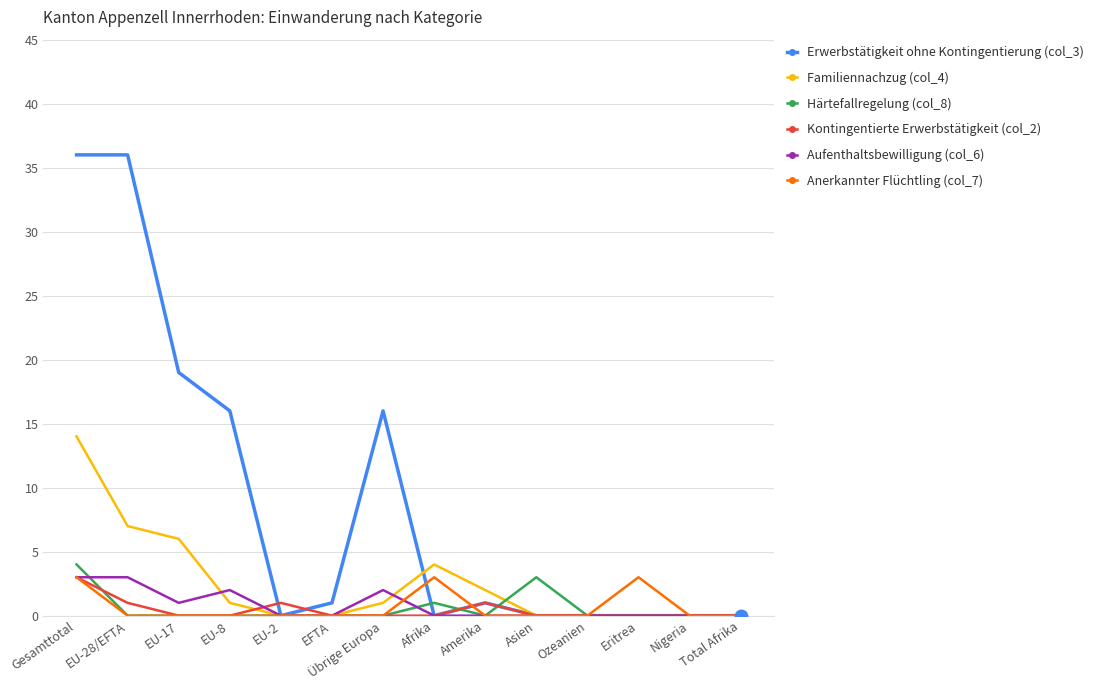

True or false: Anerkannter Flüchtling (col_7) has more than 1 interior local peaks.

True